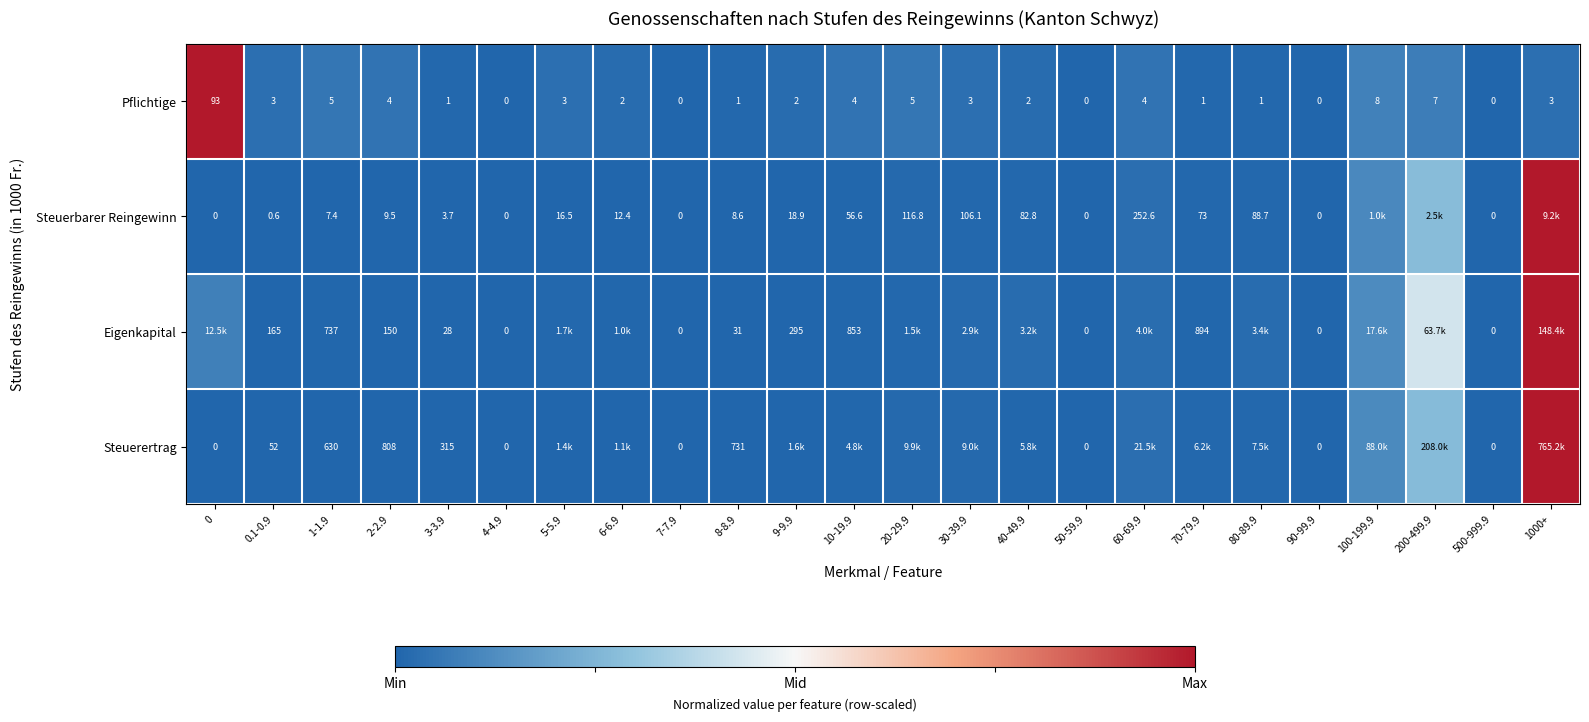

Rank the categories by Steuerbarer Reingewinn value from lowest to highest.

0, 4-4.9, 7-7.9, 50-59.9, 90-99.9, 500-999.9, 0.1-0.9, 3-3.9, 1-1.9, 8-8.9, 2-2.9, 6-6.9, 5-5.9, 9-9.9, 10-19.9, 70-79.9, 40-49.9, 80-89.9, 30-39.9, 20-29.9, 60-69.9, 100-199.9, 200-499.9, 1000+